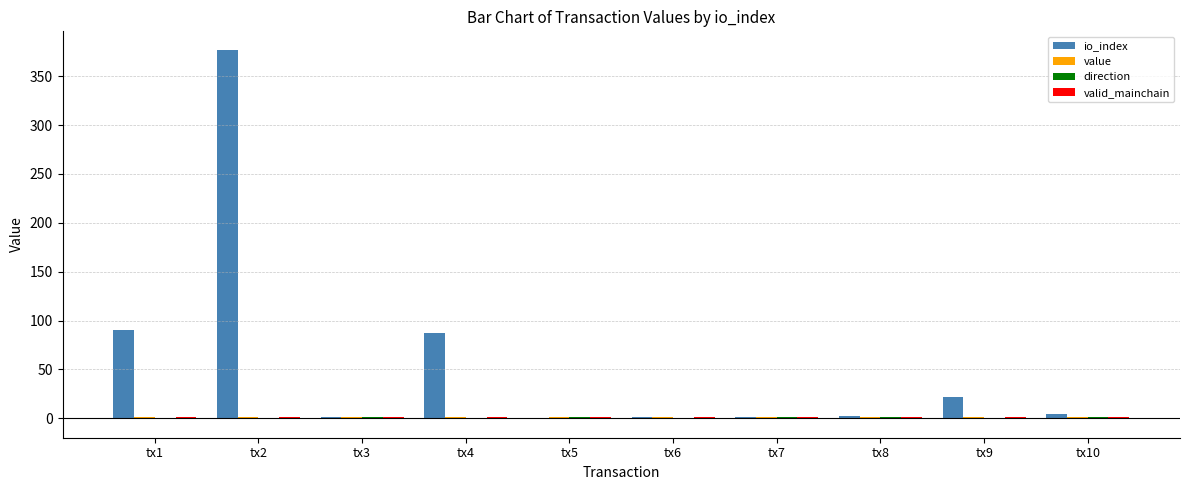

Which series has the largest total across all categories?

io_index